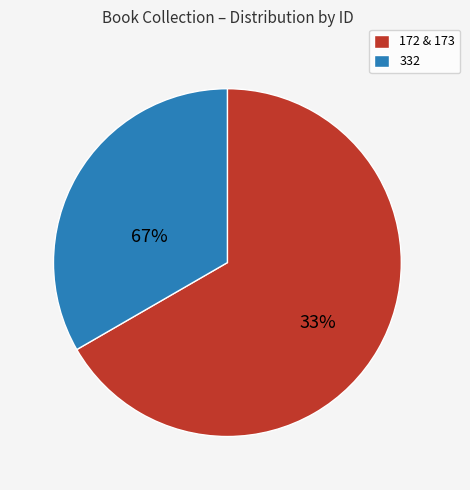

The 332 slice represents 57% of the pie. True or false?

False